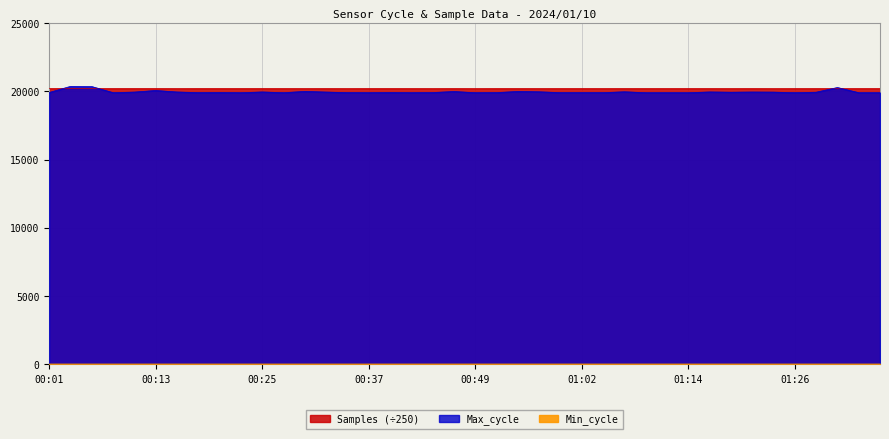

Which series changed the most between 00:13 and 01:26?

Max_cycle